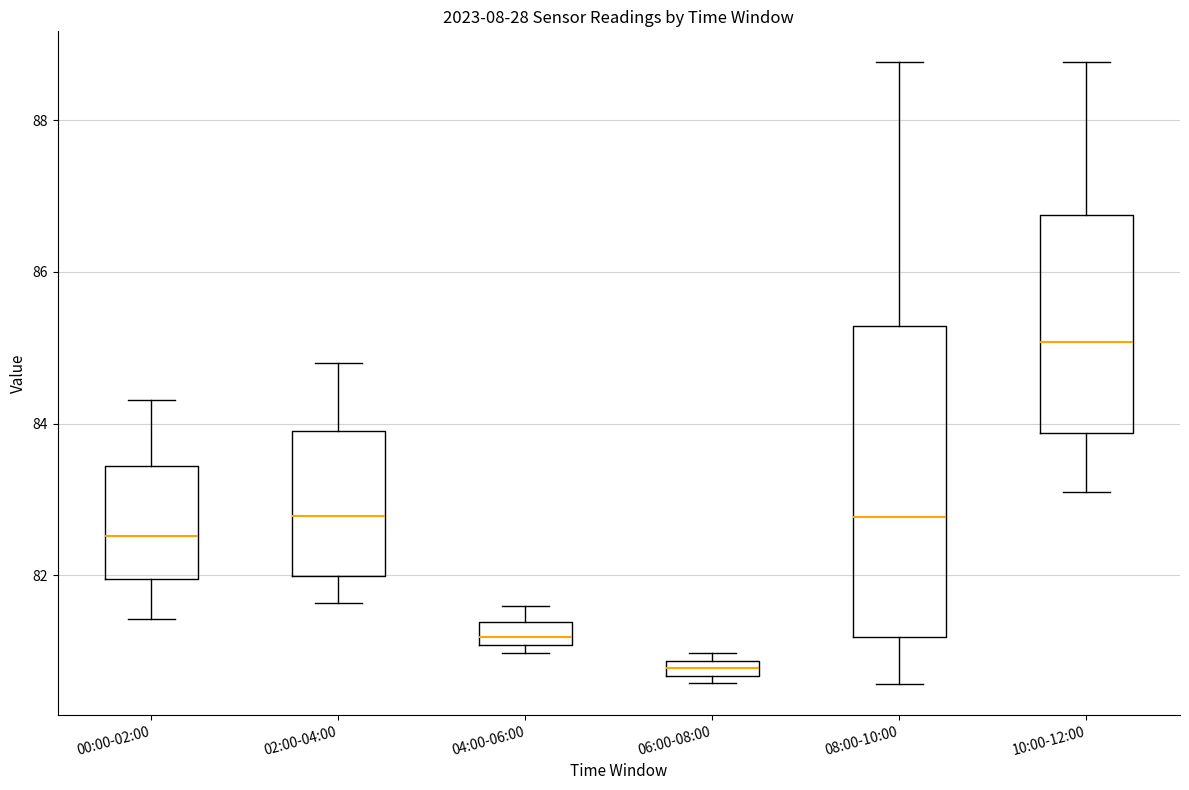

Comparing the boxes themselves (not the whiskers), which one is the tallest?

08:00-10:00